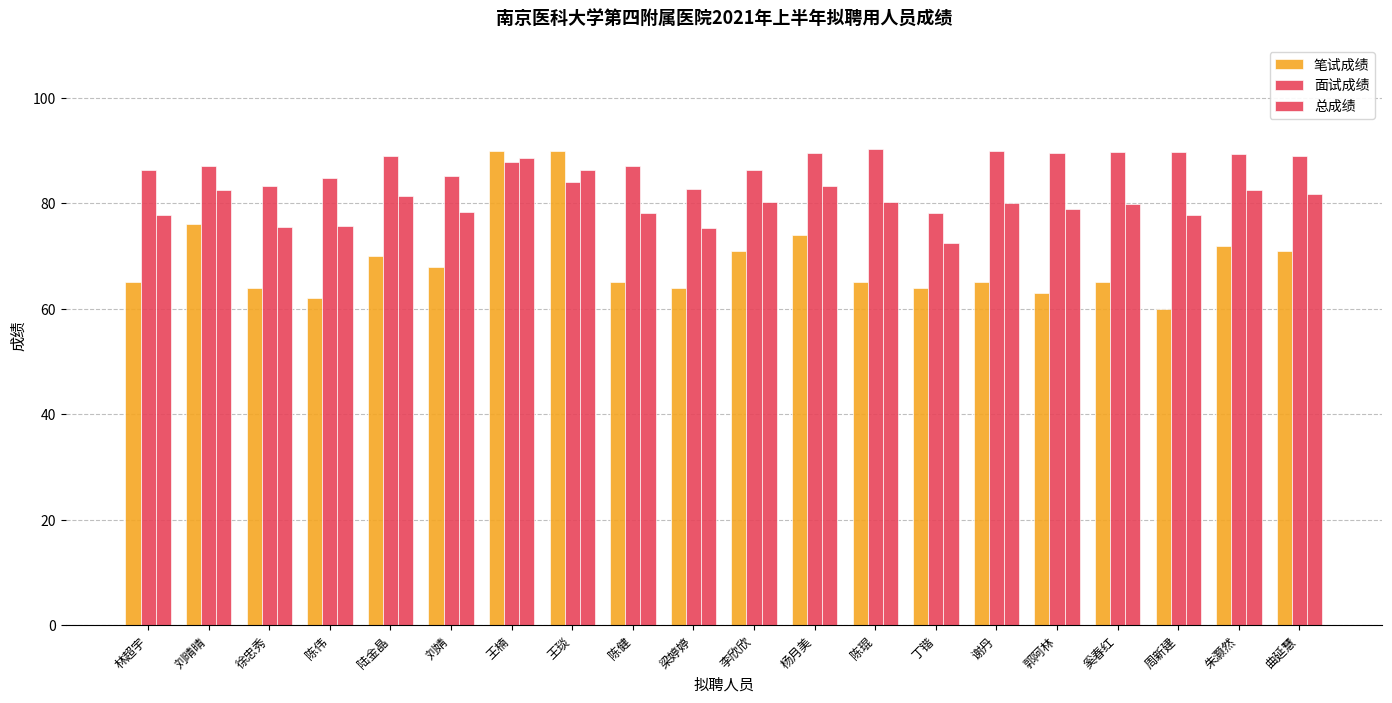

At which category is the sum across all series the highest?

王楠